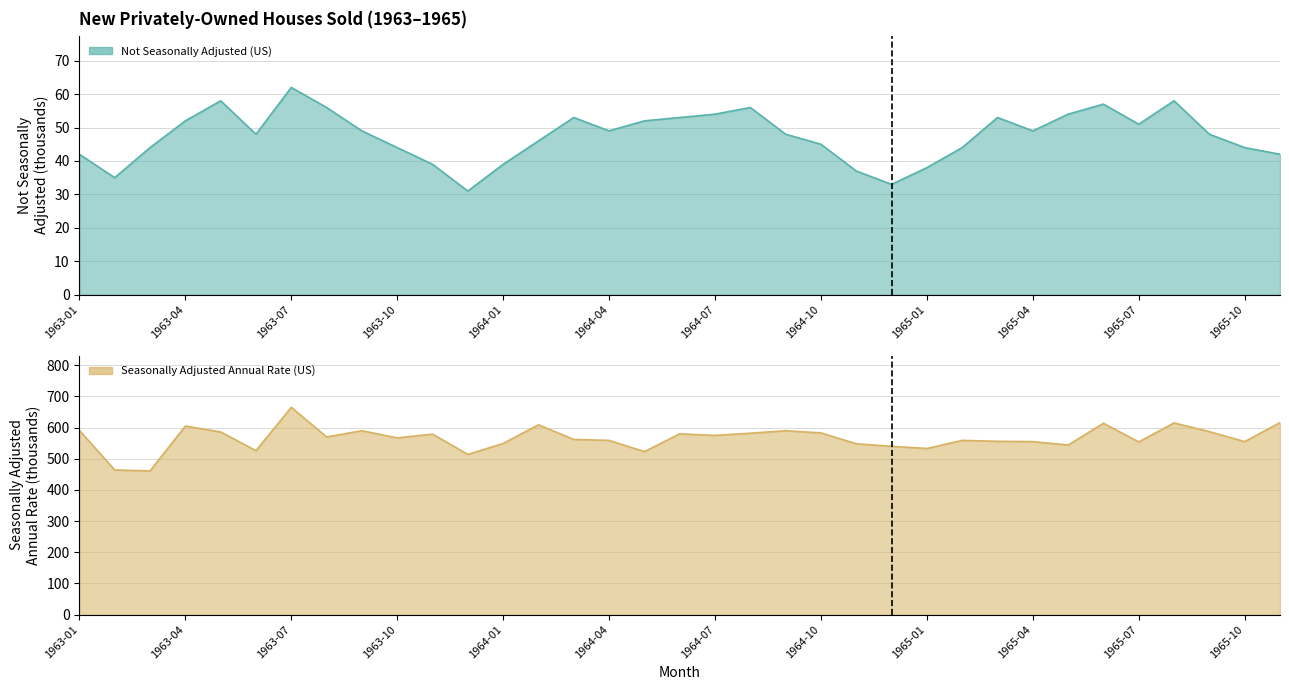

Reading left to right, what are all the values shown in this chart?

Not Seasonally Adjusted (US): 1963-01=42	1963-02=35	1963-03=44	1963-04=52	1963-05=58	1963-06=48	1963-07=62	1963-08=56	1963-09=49	1963-10=44	1963-11=39	1963-12=31	1964-01=39	1964-02=46	1964-03=53	1964-04=49	1964-05=52	1964-06=53	1964-07=54	1964-08=56	1964-09=48	1964-10=45	1964-11=37	1964-12=33	1965-01=38	1965-02=44	1965-03=53	1965-04=49	1965-05=54	1965-06=57	1965-07=51	1965-08=58	1965-09=48	1965-10=44	1965-11=42
Seasonally Adjusted Annual Rate (US): 1963-01=591	1963-02=464	1963-03=461	1963-04=605	1963-05=586	1963-06=526	1963-07=665	1963-08=570	1963-09=590	1963-10=567	1963-11=579	1963-12=514	1964-01=549	1964-02=609	1964-03=562	1964-04=559	1964-05=523	1964-06=580	1964-07=575	1964-08=582	1964-09=590	1964-10=583	1964-11=548	1964-12=540	1965-01=533	1965-02=559	1965-03=556	1965-04=555	1965-05=544	1965-06=614	1965-07=554	1965-08=615	1965-09=587	1965-10=555	1965-11=616